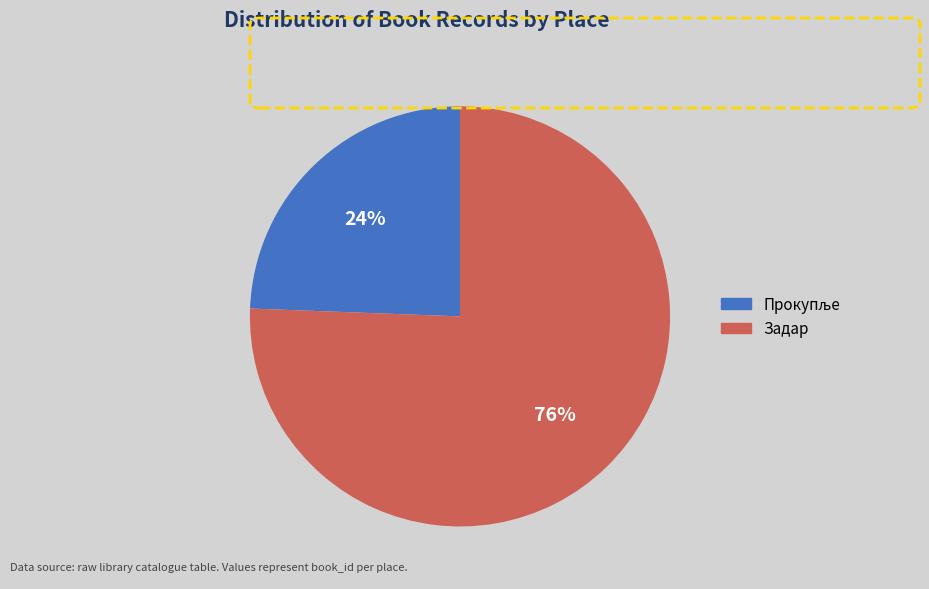

What is the largest slice in the pie chart?

Задар